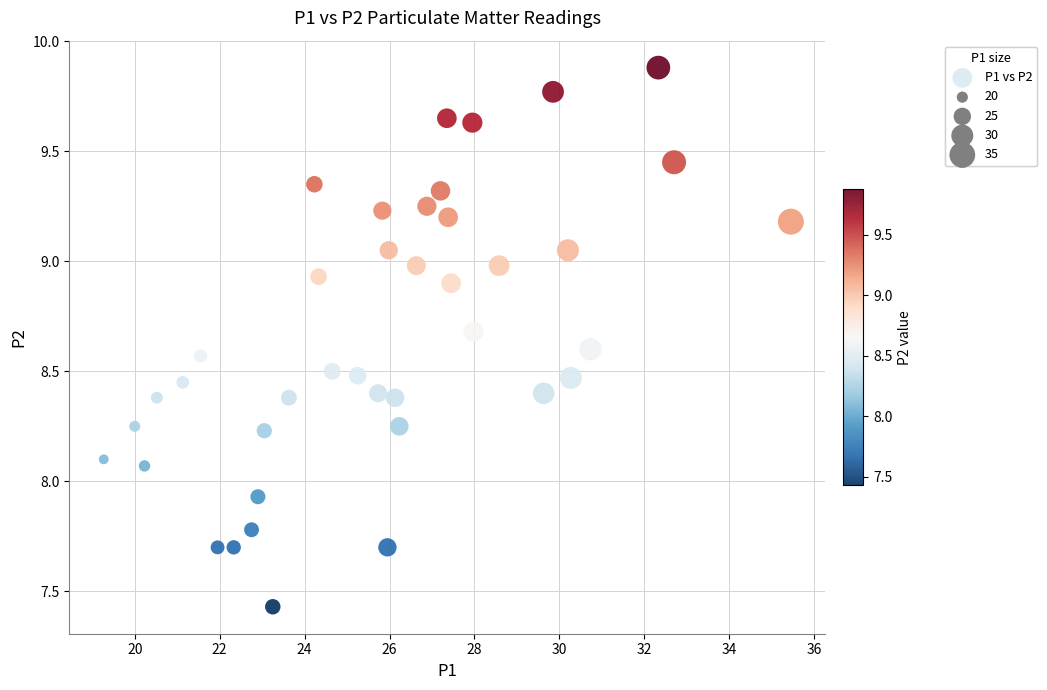

What is the range of X values (max minus min)?

16.2